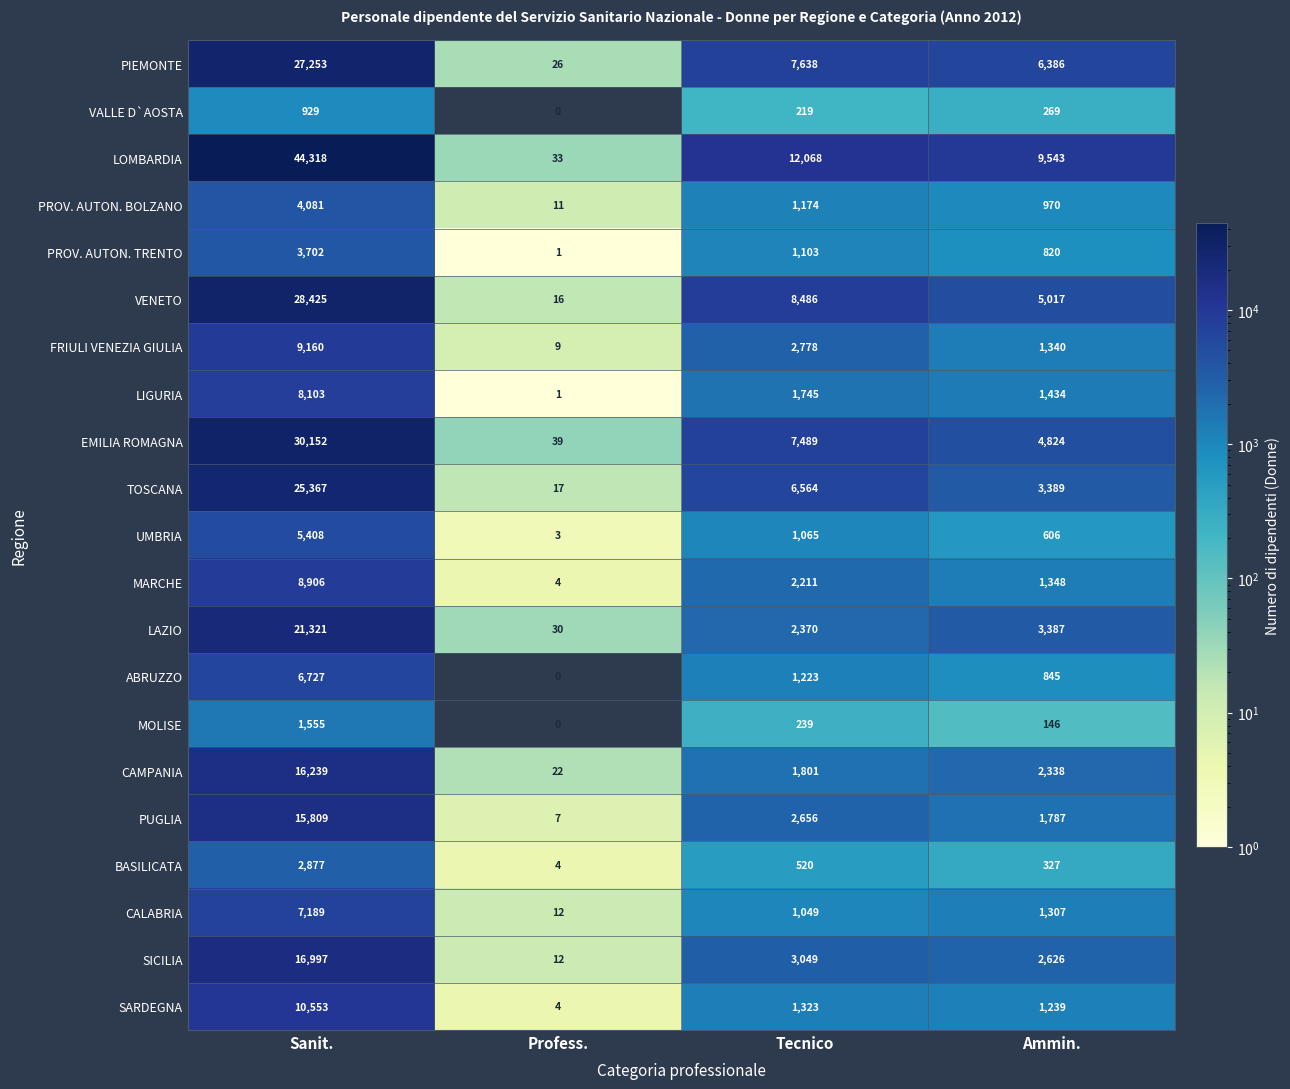

True or false: VALLE D`AOSTA has a value of 929 at Sanit..

True